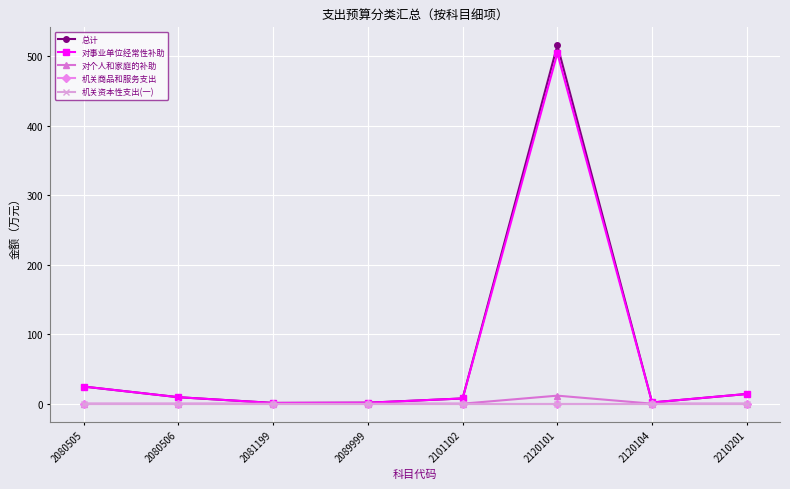

Is this an area chart (filled region under the line)?

No